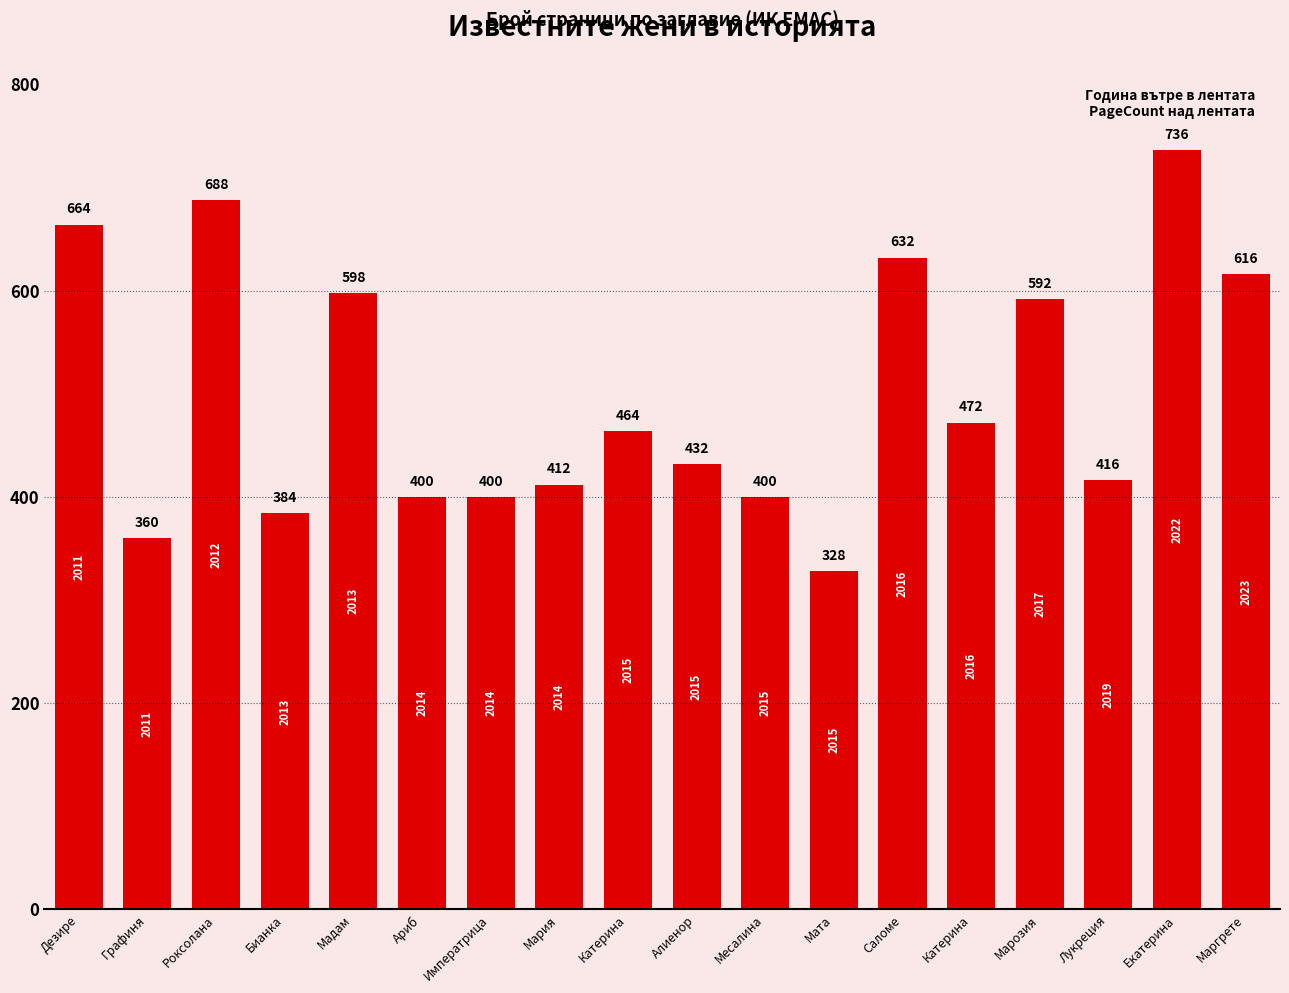

How many categories are shown in the chart?

18